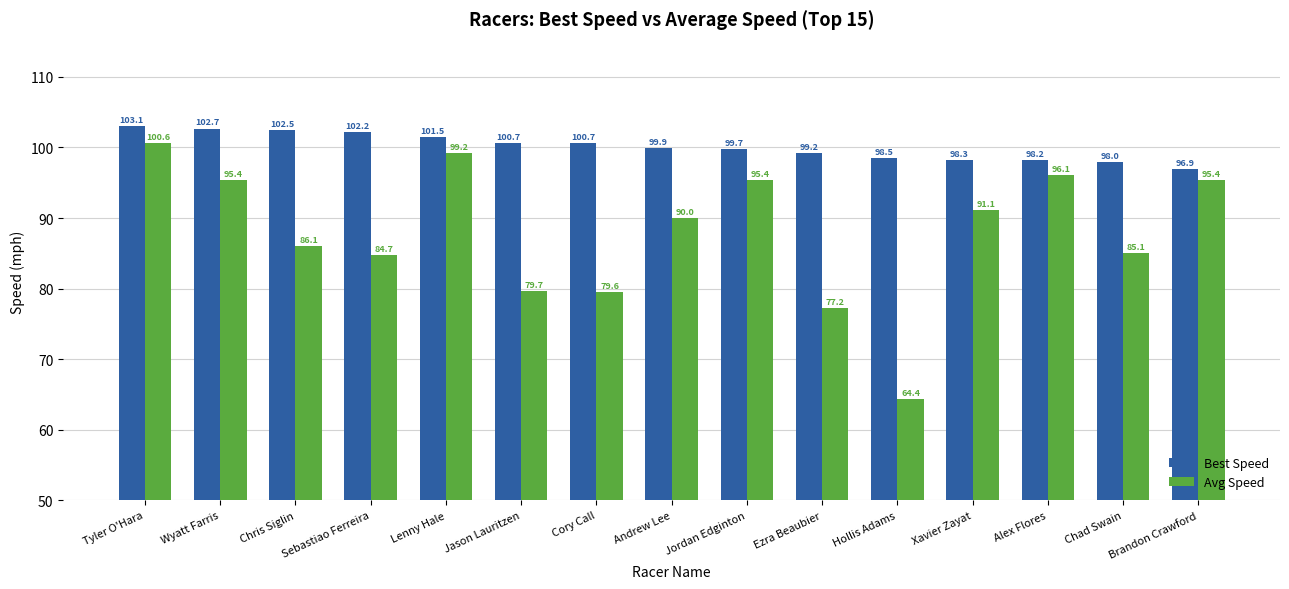

The value of Best Speed at Ezra Beaubier is 99.2. True or false?

True